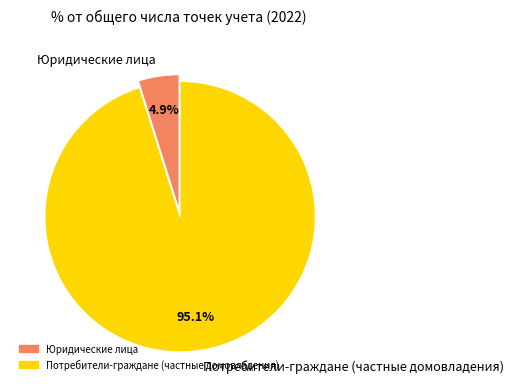

To the nearest percent, what is the difference between the Потребители-граждане (частные домовладения) and Юридические лица slice percentages?

90%